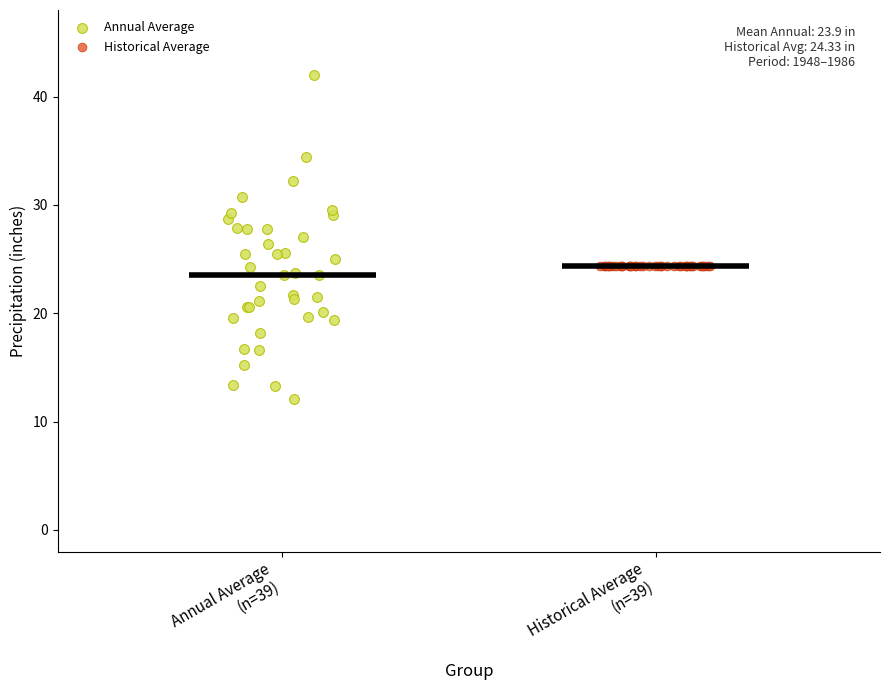

Which series reaches the maximum Y coordinate?

Annual Average